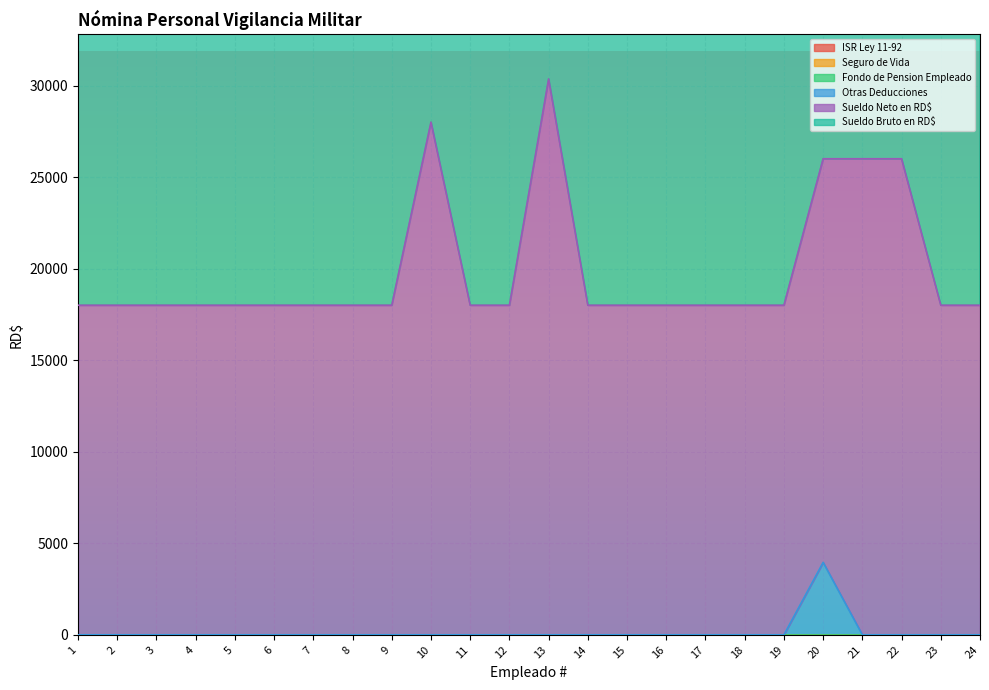

At which category is the sum across all series the highest?

13